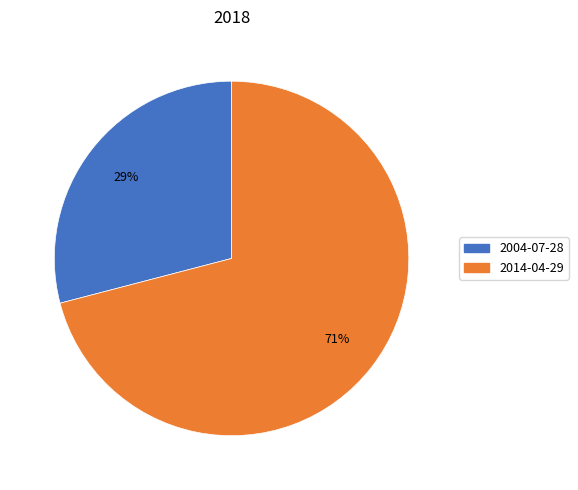

Do 2014-04-29 and 2004-07-28 together represent more than half of the pie?

Yes